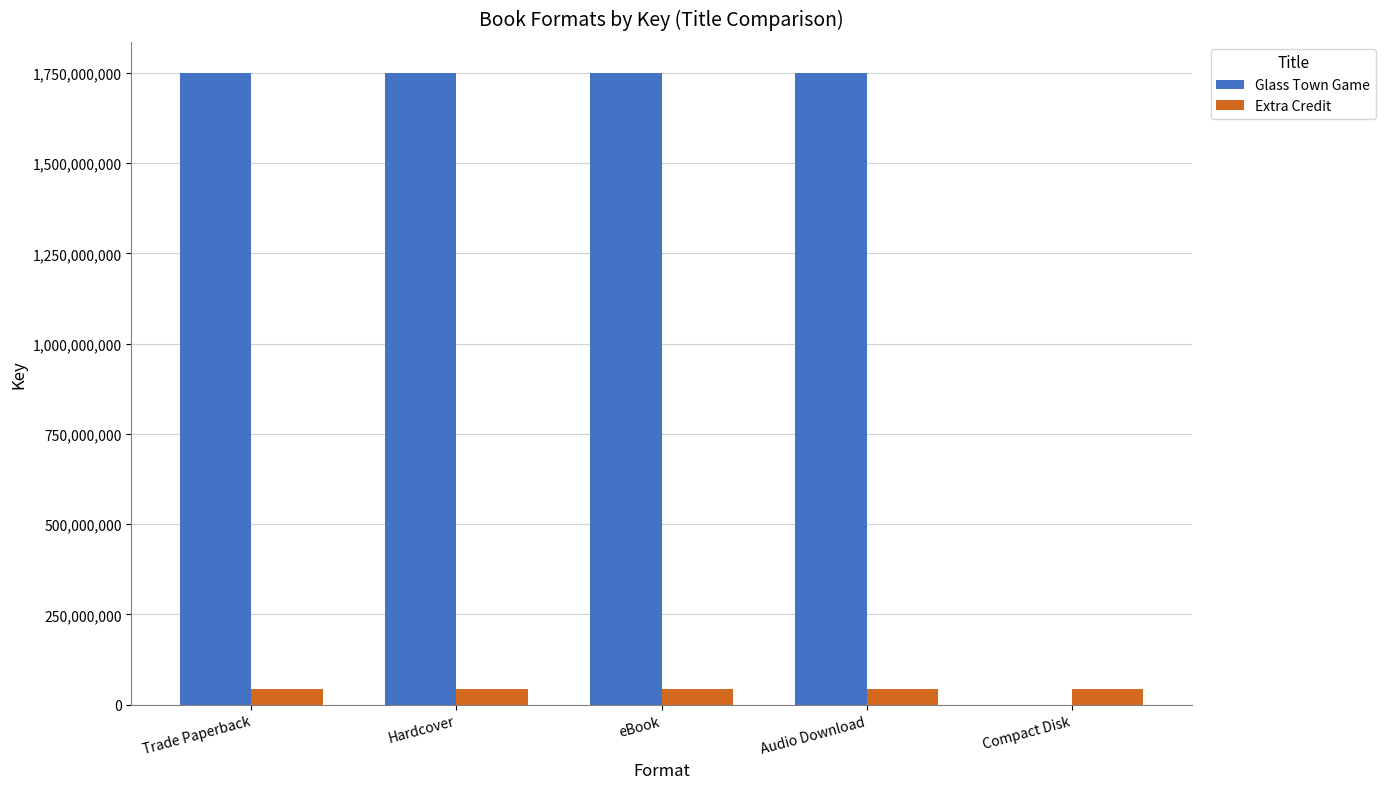

Read the Glass Town Game value at Hardcover, to the nearest 10.

1748792720